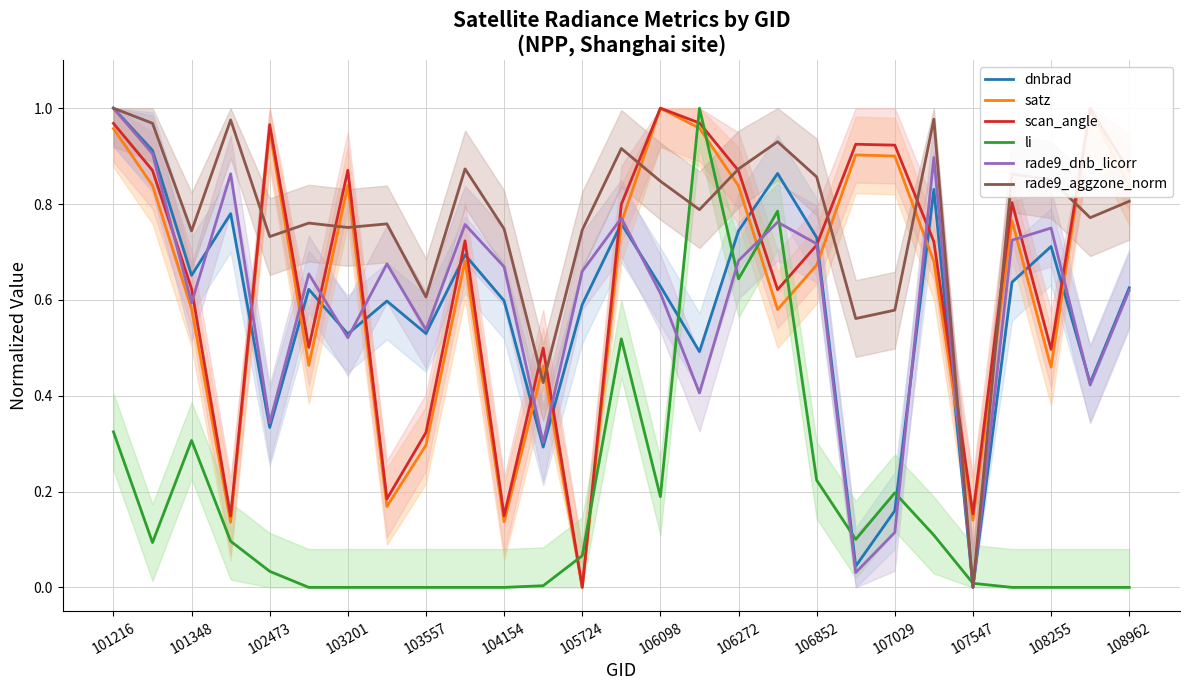

How many data points in dnbrad are above 0?

26